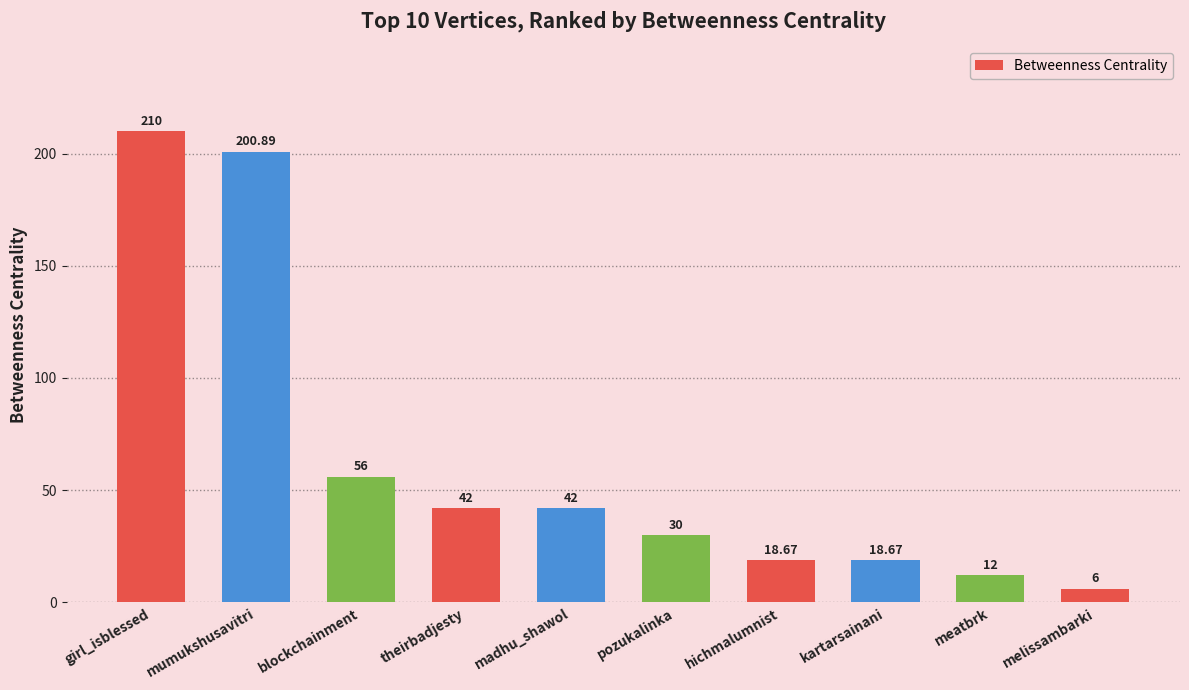

The value at blockchainment is 35.9. True or false?

False